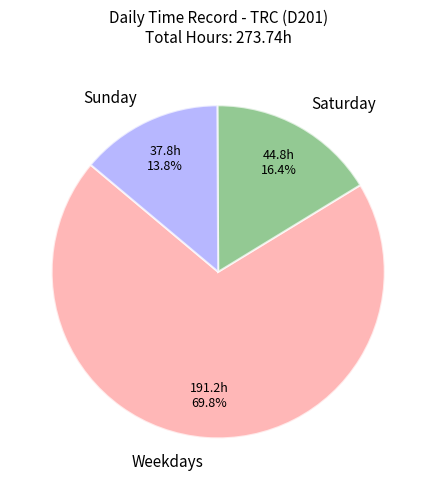

Does Weekdays account for over 50% of the chart?

Yes